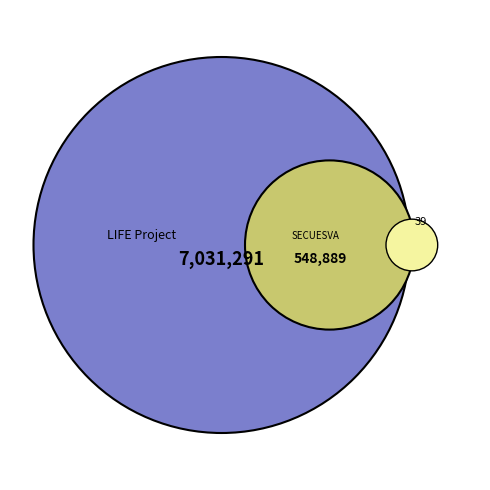

Is there a majority slice in this chart?

Yes